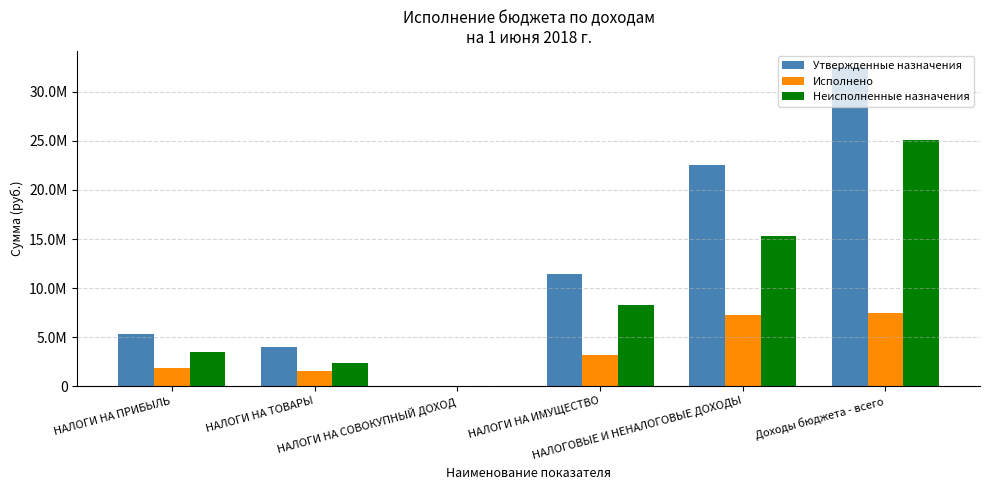

What is the sum of the Утвержденные назначения values at НАЛОГИ НА ИМУЩЕСТВО and НАЛОГИ НА СОВОКУПНЫЙ ДОХОД?

11438000.0